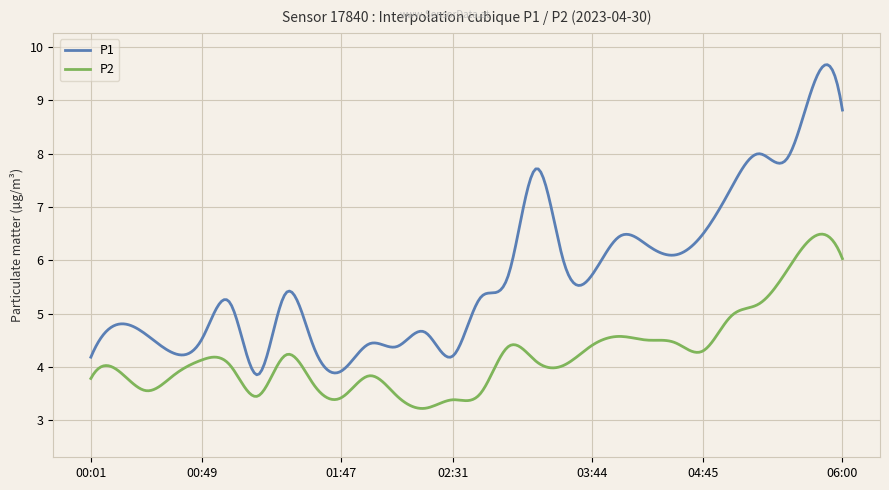

What is the difference between the maximum and minimum values in the P2 series?

3.3